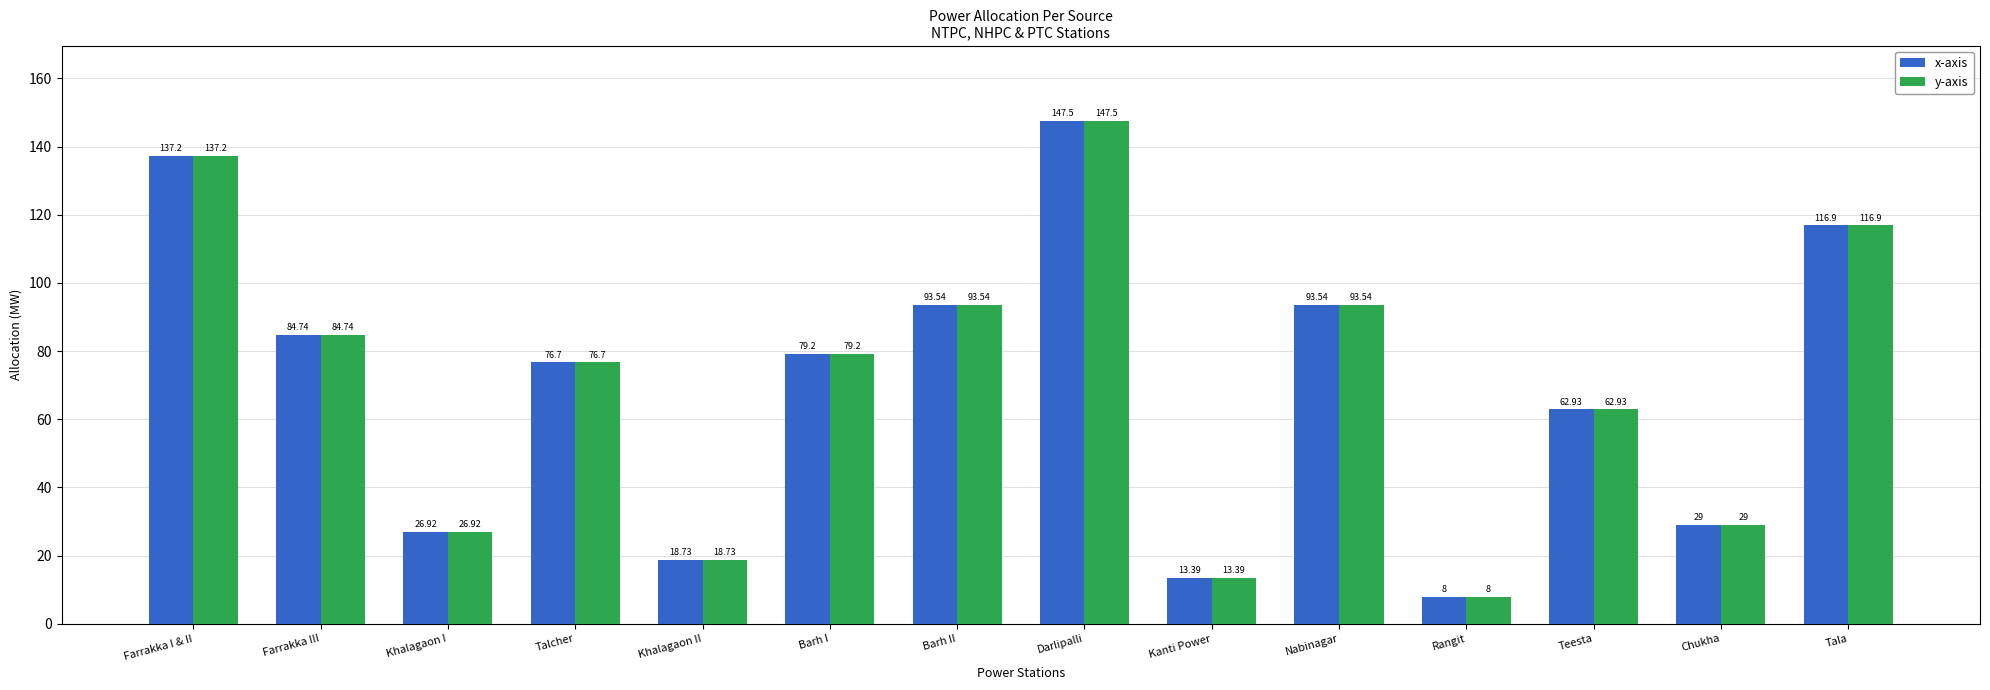

What is the minimum value for x-axis?

8.0